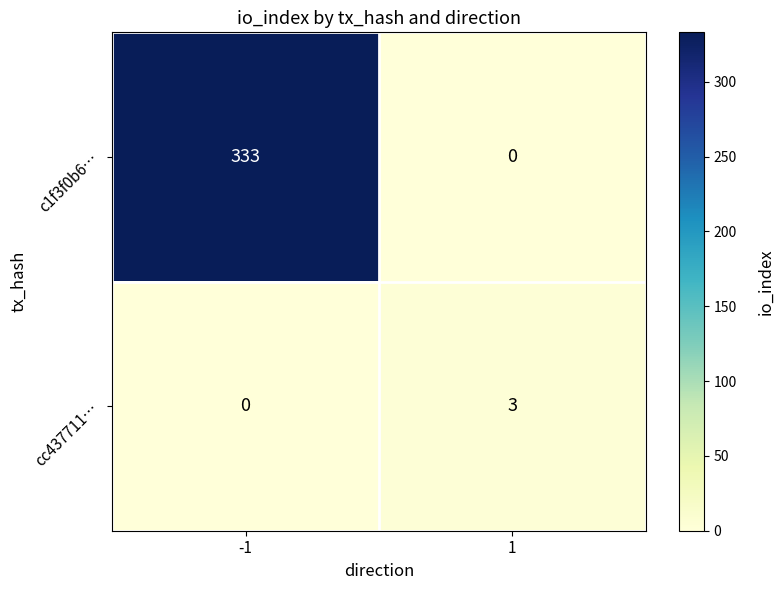

Rank the series by their maximum value, from highest to lowest.

c1f3f0b6…, cc437711…